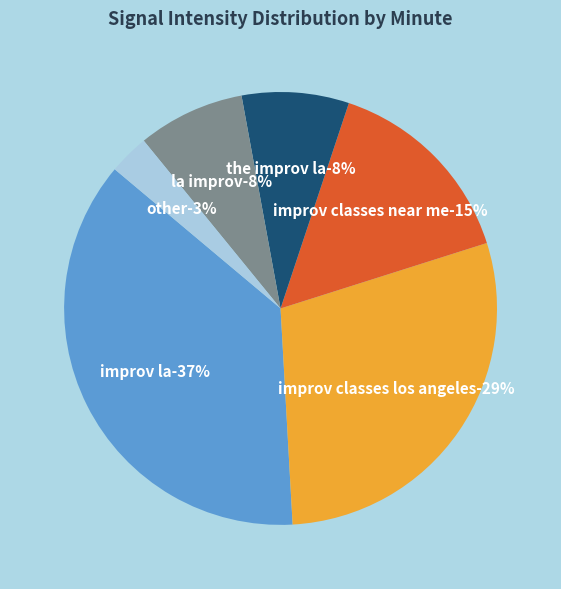

Rank the categories by value from lowest to highest.

minute 5, minute 3, minute 4, minute 2, minute 1, minute 0